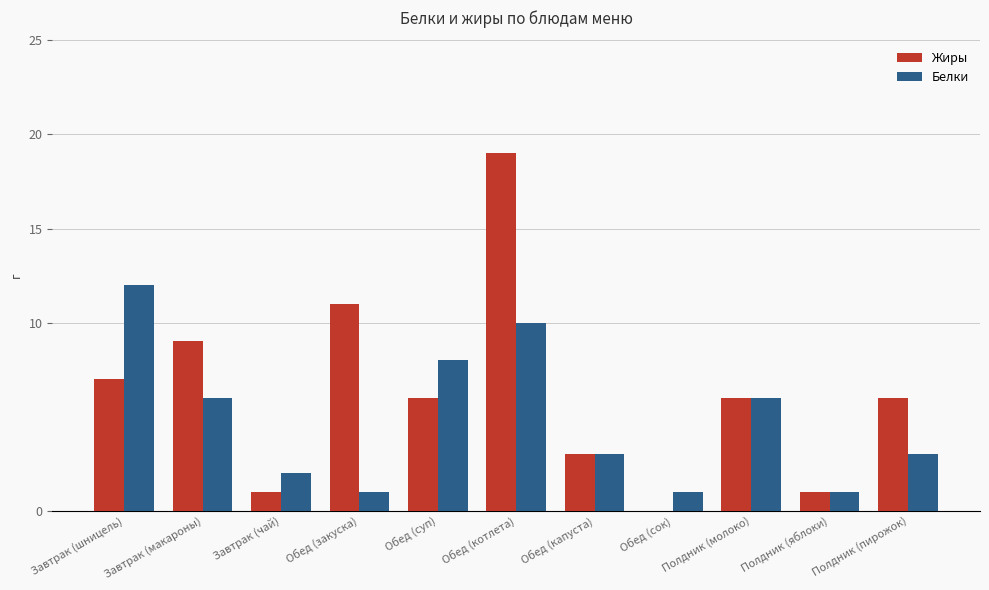

The value of Белки at Полдник (яблоки) is 1. True or false?

True